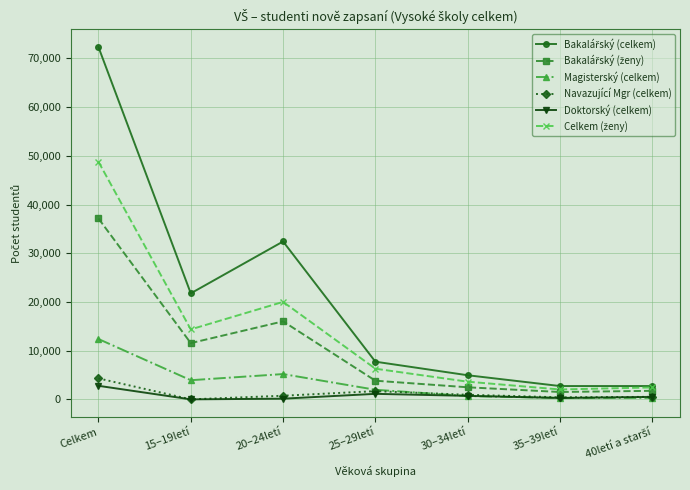

True or false: Magisterský (celkem) has more than 2 interior local peaks.

False